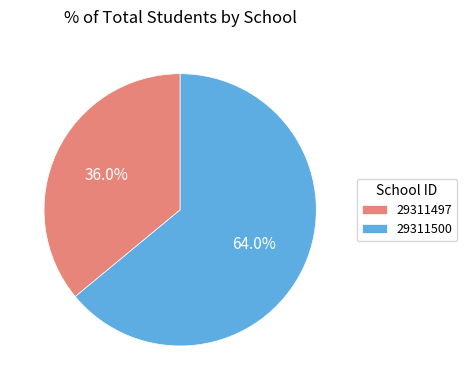

What is the ratio of the value at 29311500 to the value at 29311497?

1.8